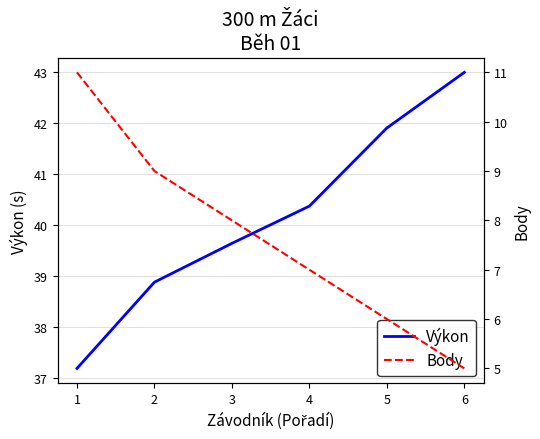

Is the value of Body at 4 greater than the value of Výkon at 1?

No